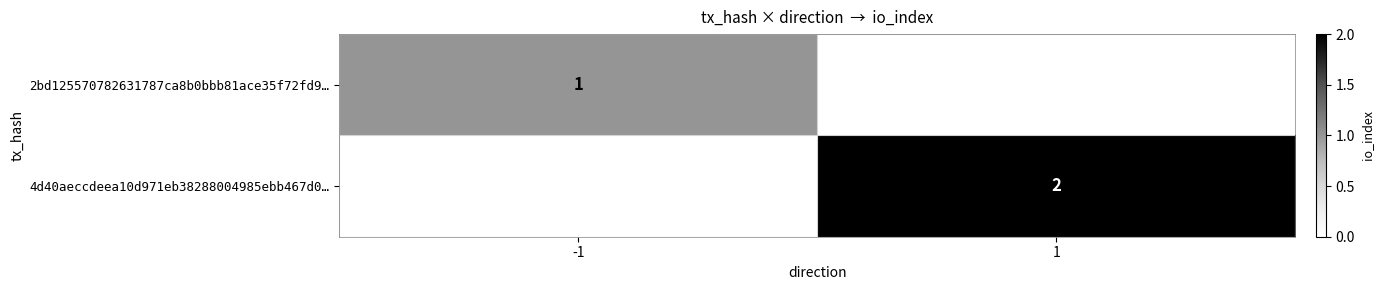

How many distinct data groups are displayed?

2